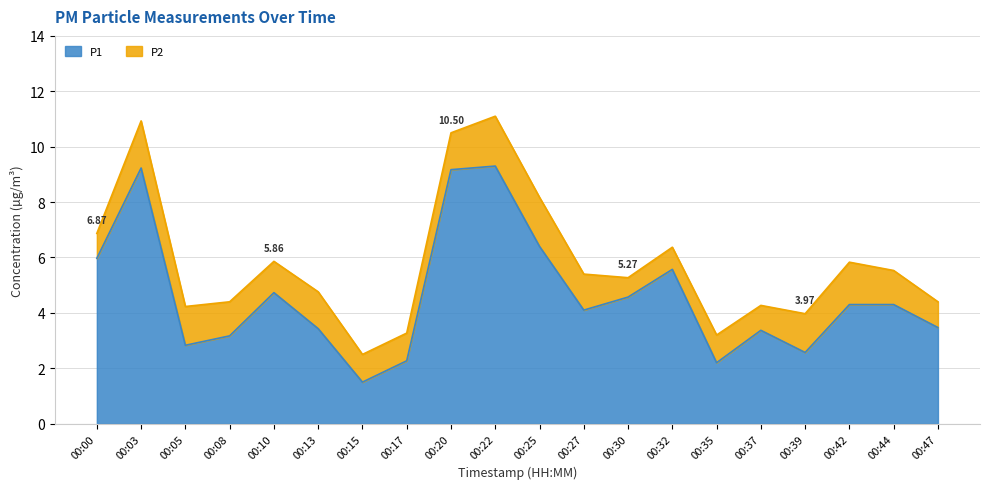

What is the maximum value shown in the chart?

9.3